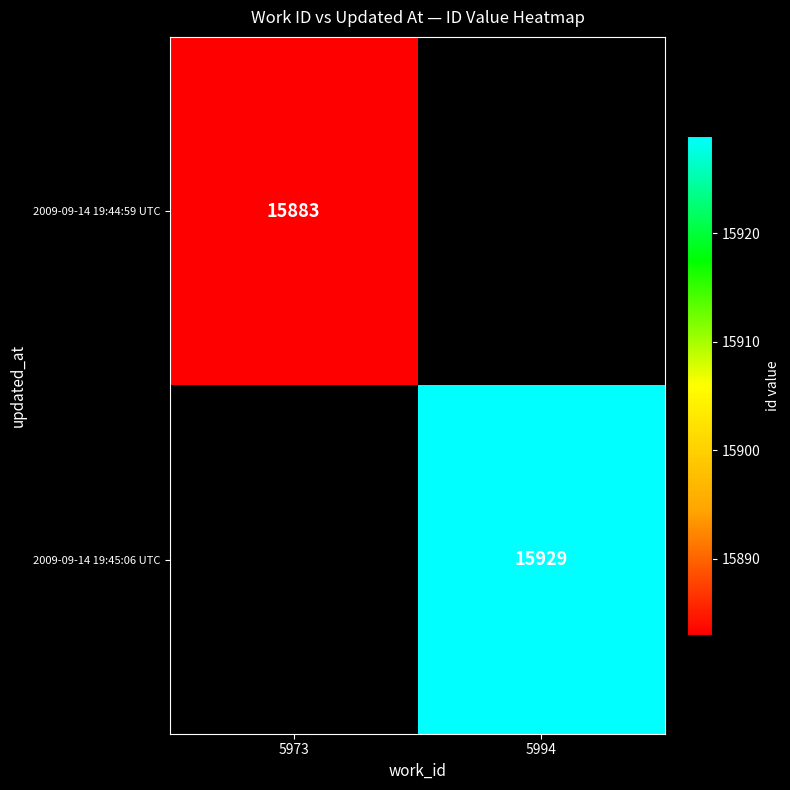

Which category has the highest value across all series?

5994